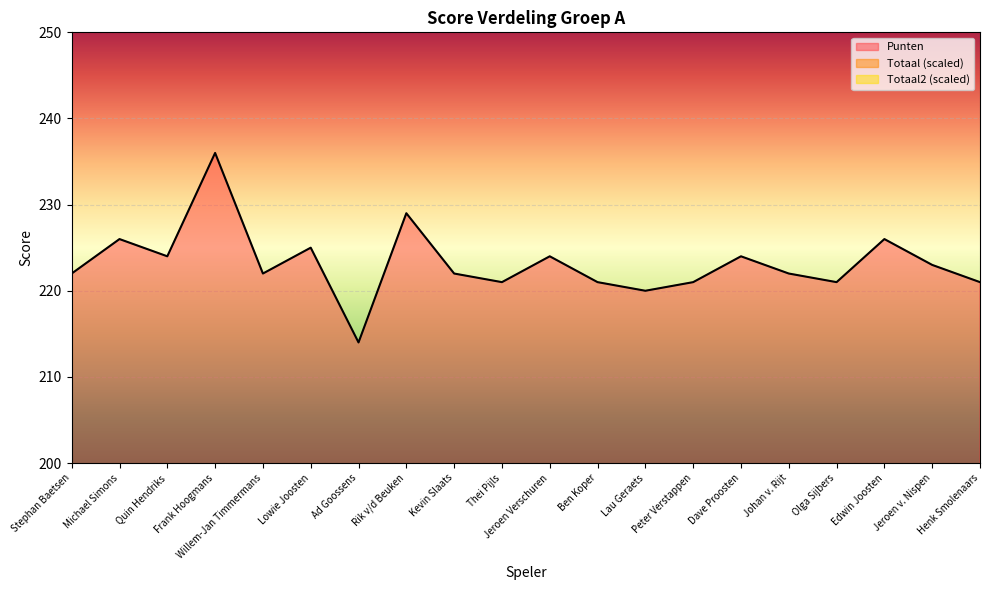

How many data points in Totaal2 are above 180?

8